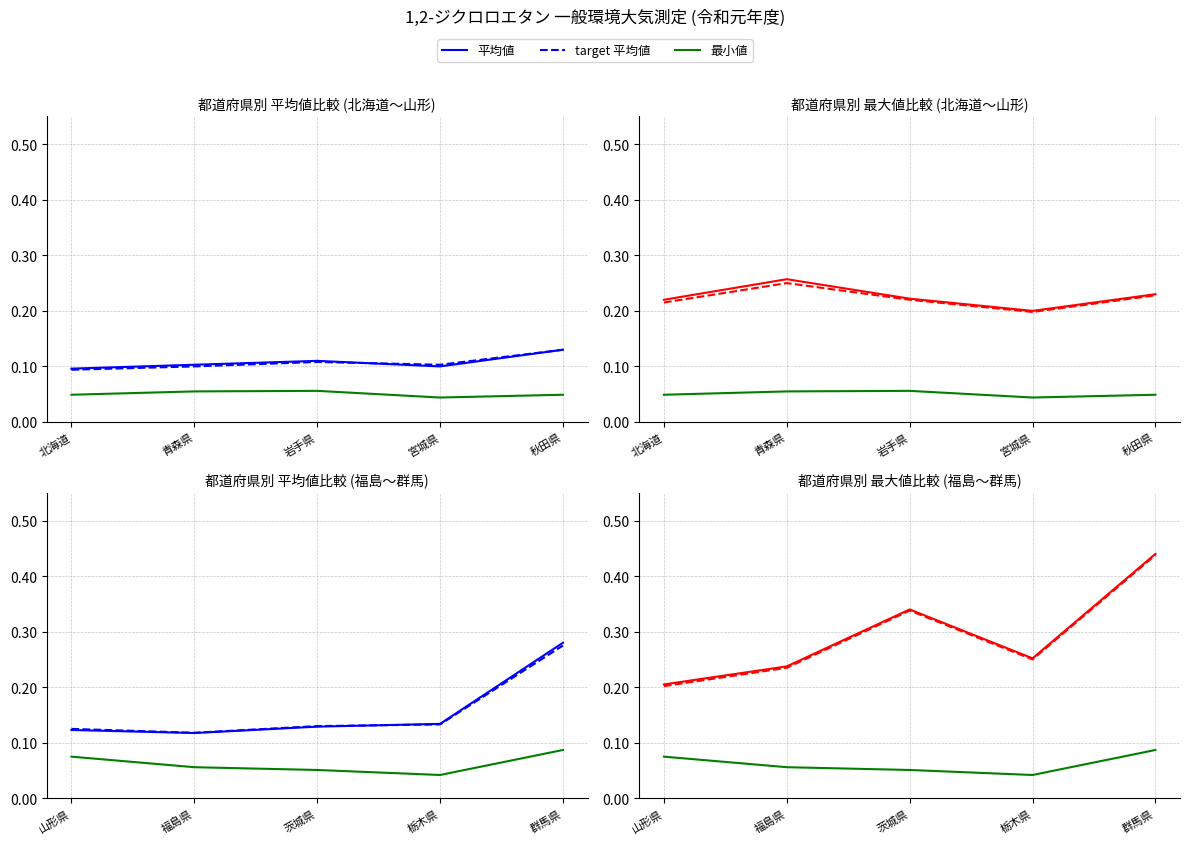

At how many categories does at least one series exceed 0?

5